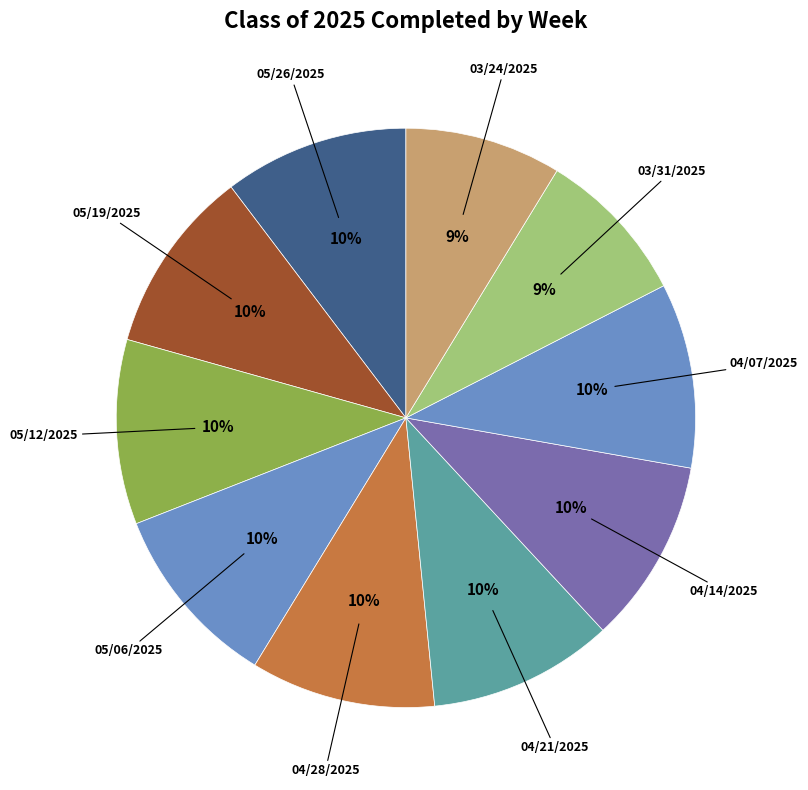

What is the ratio of the value at 04/07/2025 to the value at 04/21/2025?

1.0